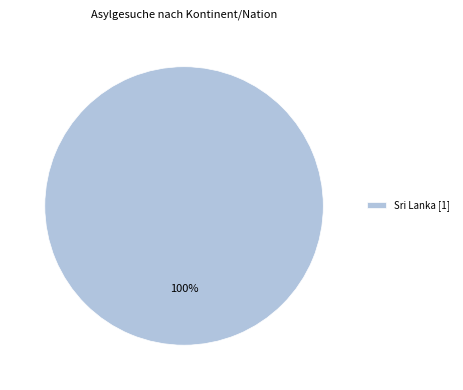

To the nearest percent, what percentage of the pie is Sri Lanka [1]?

100%